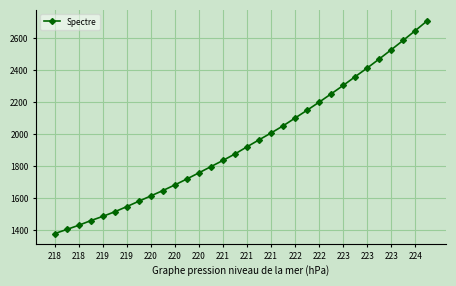

How many data points are above 1921?

16